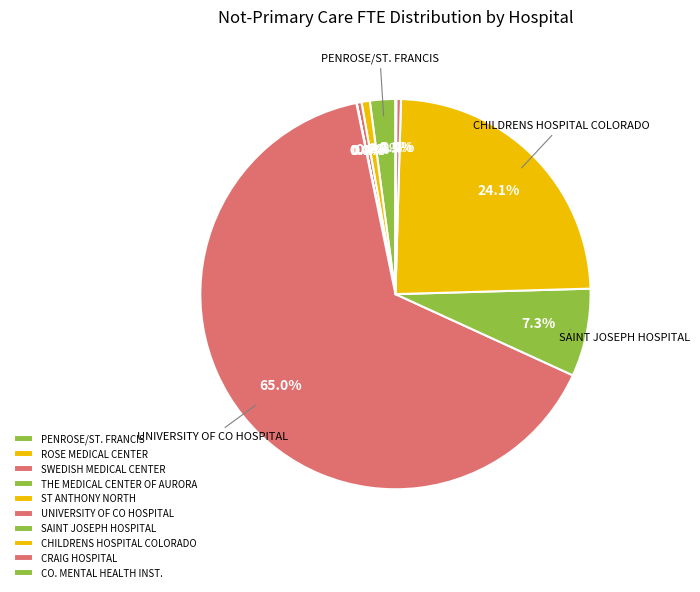

Is there a majority slice in this chart?

Yes